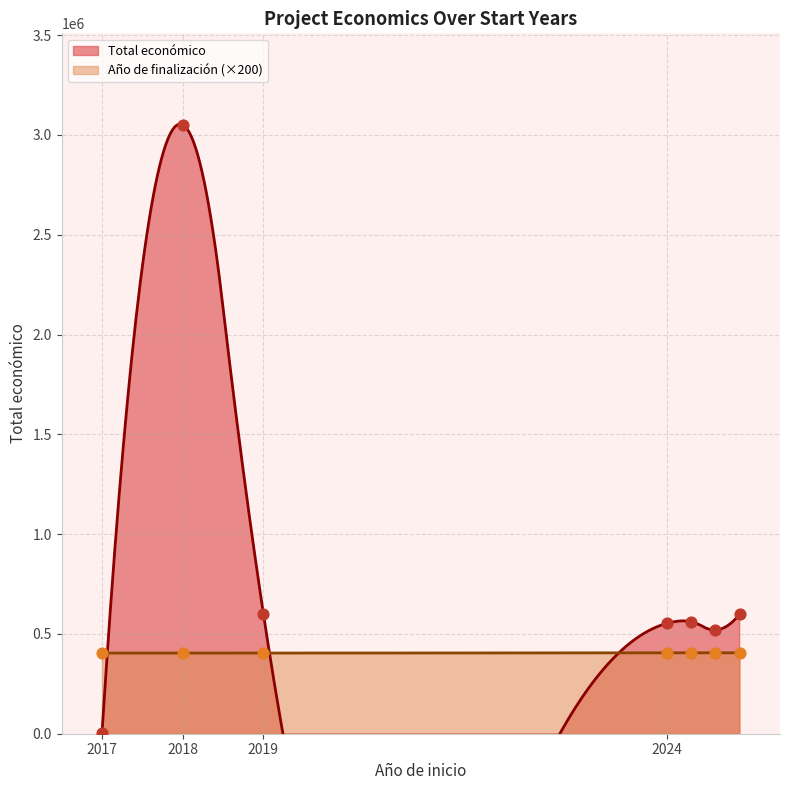

What are all the series names shown in the legend?

Total económico, Año de finalización